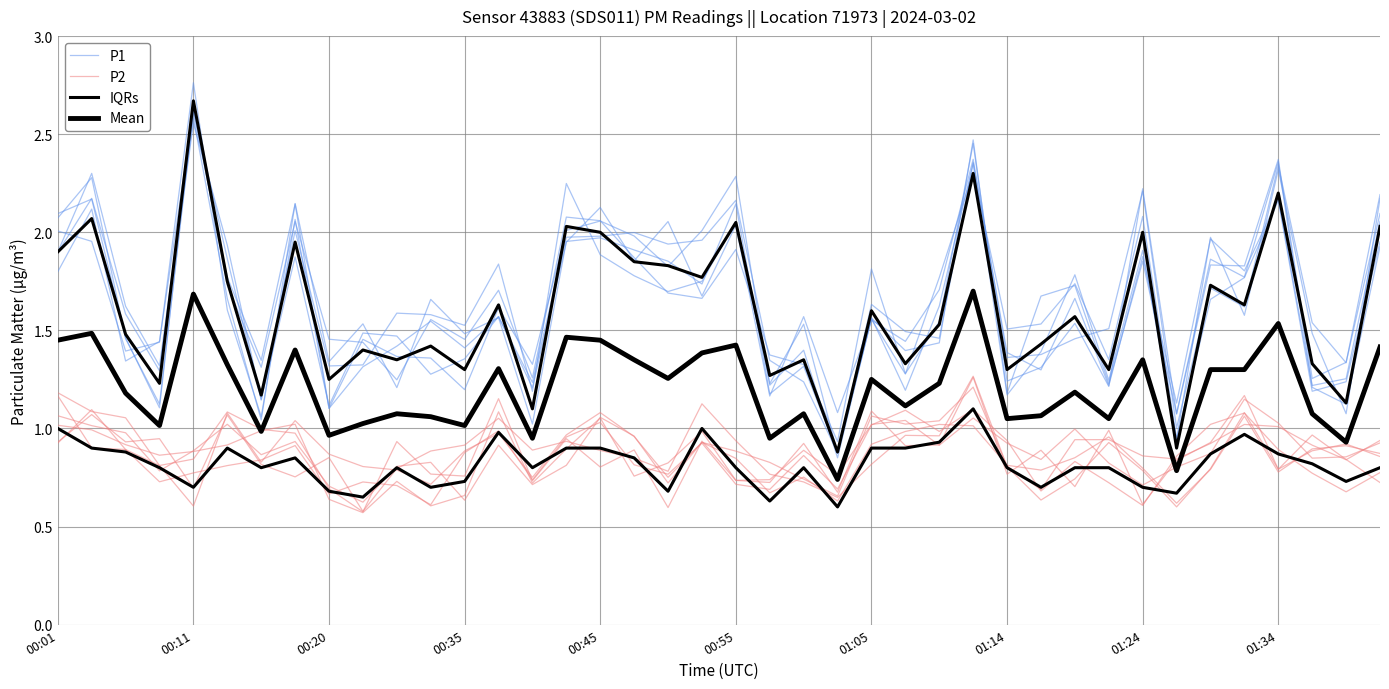

Reading left to right, extract all data points from this chart.

P1: 1.9	2.3	1.6	1.3	2.6	1.7	1.0	2.1	1.3	1.5	1.2	1.7	1.5	1.6	1.0	2.0	2.0	1.9	1.9	1.7	2.1	1.2	1.3	0.9	1.6	1.5	1.5	2.4	1.4	1.3	1.7	1.2	1.9	1.1	2.0	1.8	2.2	1.2	1.3	2.1
P2: 1.2	1.1	1.1	0.8	0.6	1.1	0.8	1.0	0.9	0.8	0.8	0.7	0.9	1.0	0.8	1.0	1.1	1.0	0.8	0.9	0.9	0.8	0.7	0.7	1.1	1.0	1.0	1.2	0.8	0.7	0.9	0.9	0.9	0.8	0.9	1.0	1.0	0.9	0.8	0.9
IQRs: 1.9	2.1	1.5	1.2	2.7	1.8	1.2	1.9	1.2	1.4	1.4	1.4	1.3	1.6	1.1	2.0	2.0	1.9	1.8	1.8	2.0	1.3	1.4	0.9	1.6	1.3	1.5	2.3	1.3	1.4	1.6	1.3	2.0	0.9	1.7	1.6	2.2	1.3	1.1	2.0
Mean: 1.4	1.5	1.2	1.0	1.7	1.3	1.0	1.4	1.0	1.0	1.1	1.1	1.0	1.3	1.0	1.5	1.4	1.4	1.3	1.4	1.4	0.9	1.1	0.7	1.2	1.1	1.2	1.7	1.1	1.1	1.2	1.1	1.4	0.8	1.3	1.3	1.5	1.1	0.9	1.4